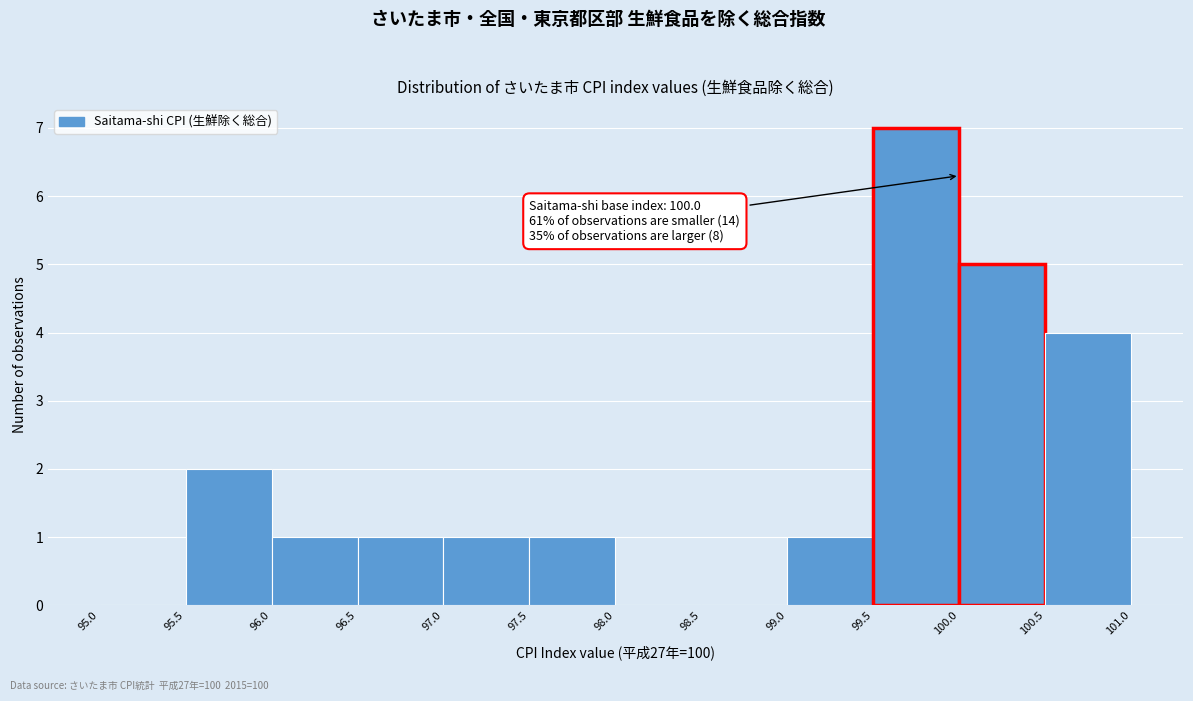

Over which range of the x-axis is the bar tallest?

99.5 to 100.0